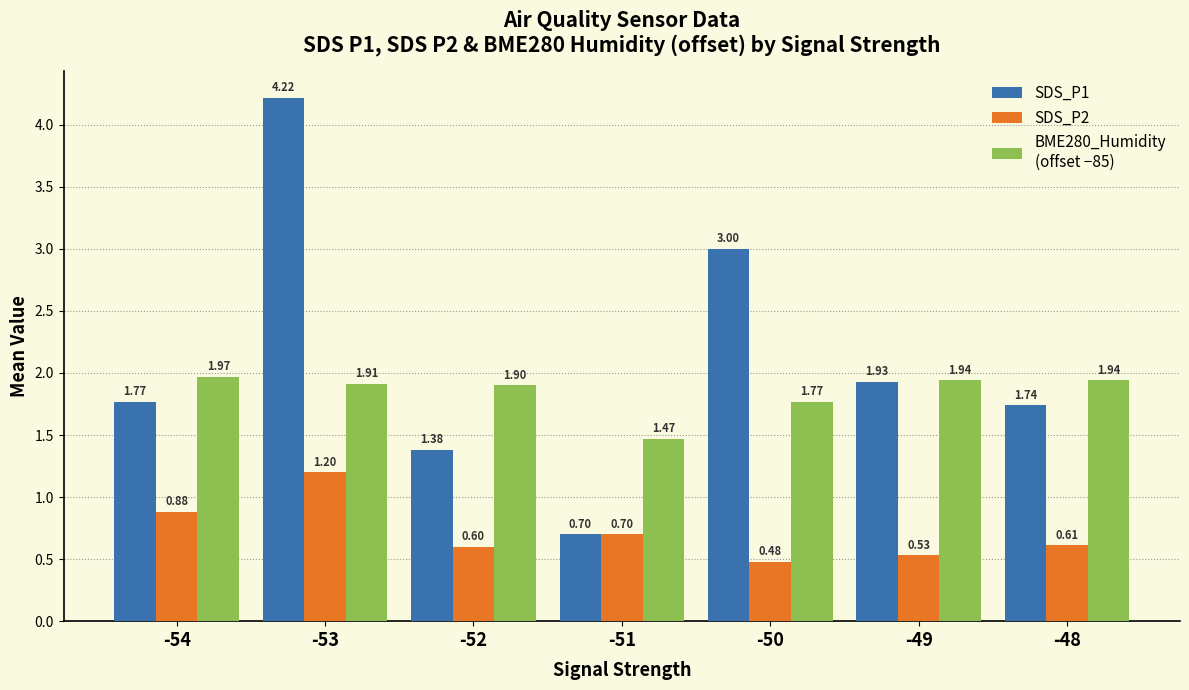

At which category is the sum across all series the highest?

-53